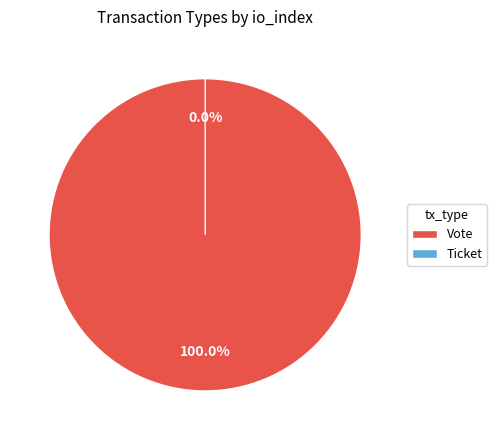

Is there any slice that represents more than half of the pie?

Yes